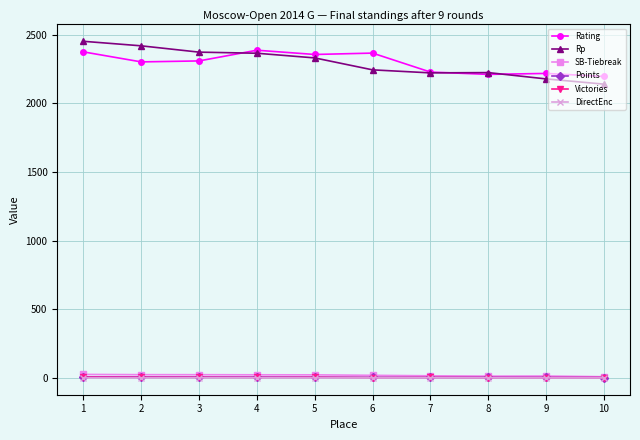

Which series changed the most between 2 and 10?

Rp